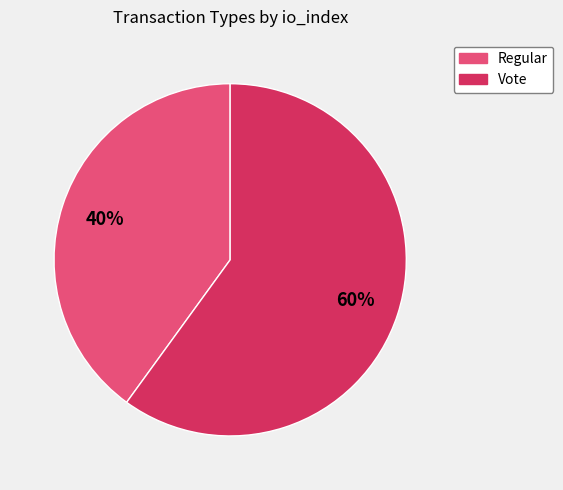

Rank the categories by value from lowest to highest.

Regular, Vote